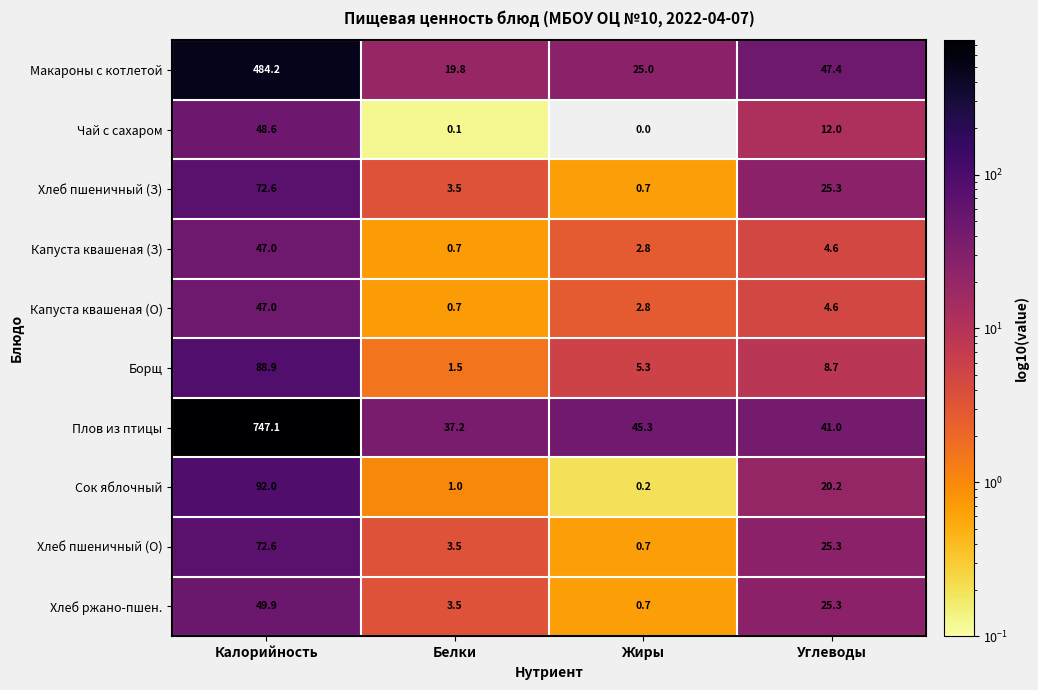

What is the difference between the Хлеб пшеничный (З) values at Белки and Углеводы?

21.8